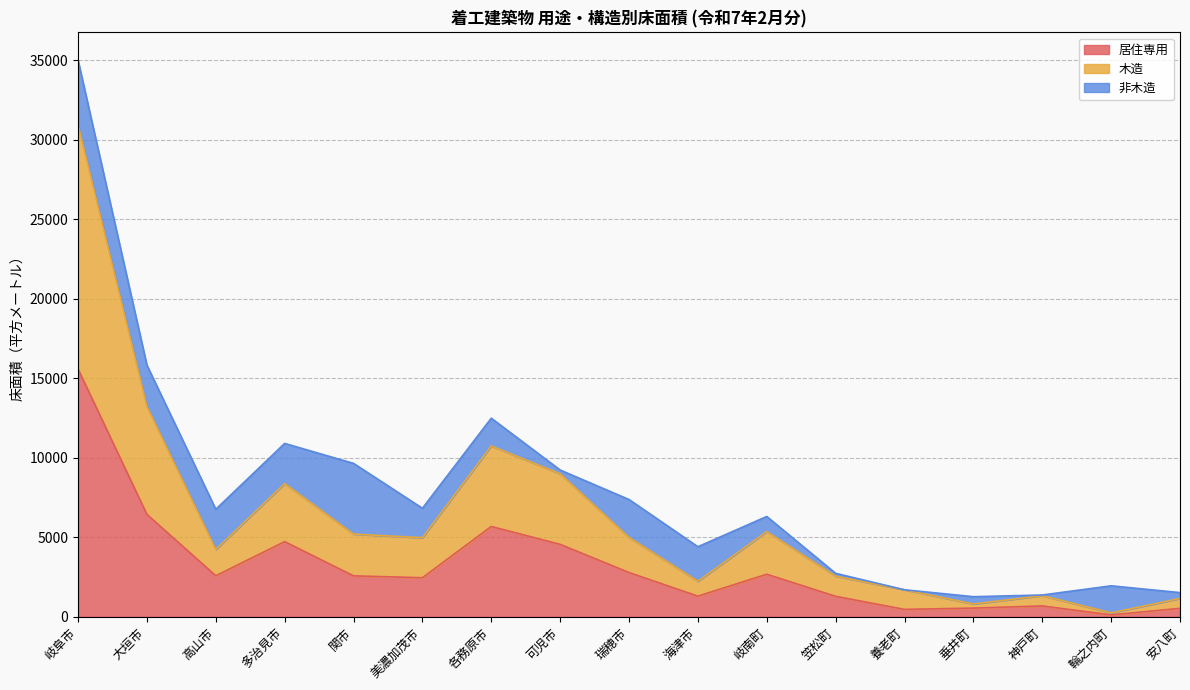

The value of 居住専用 at 高山市 is 2586. True or false?

True